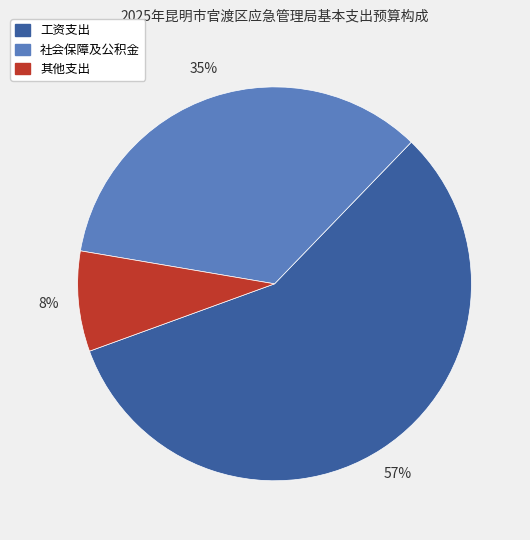

The 其他支出 slice represents 8% of the pie. True or false?

True